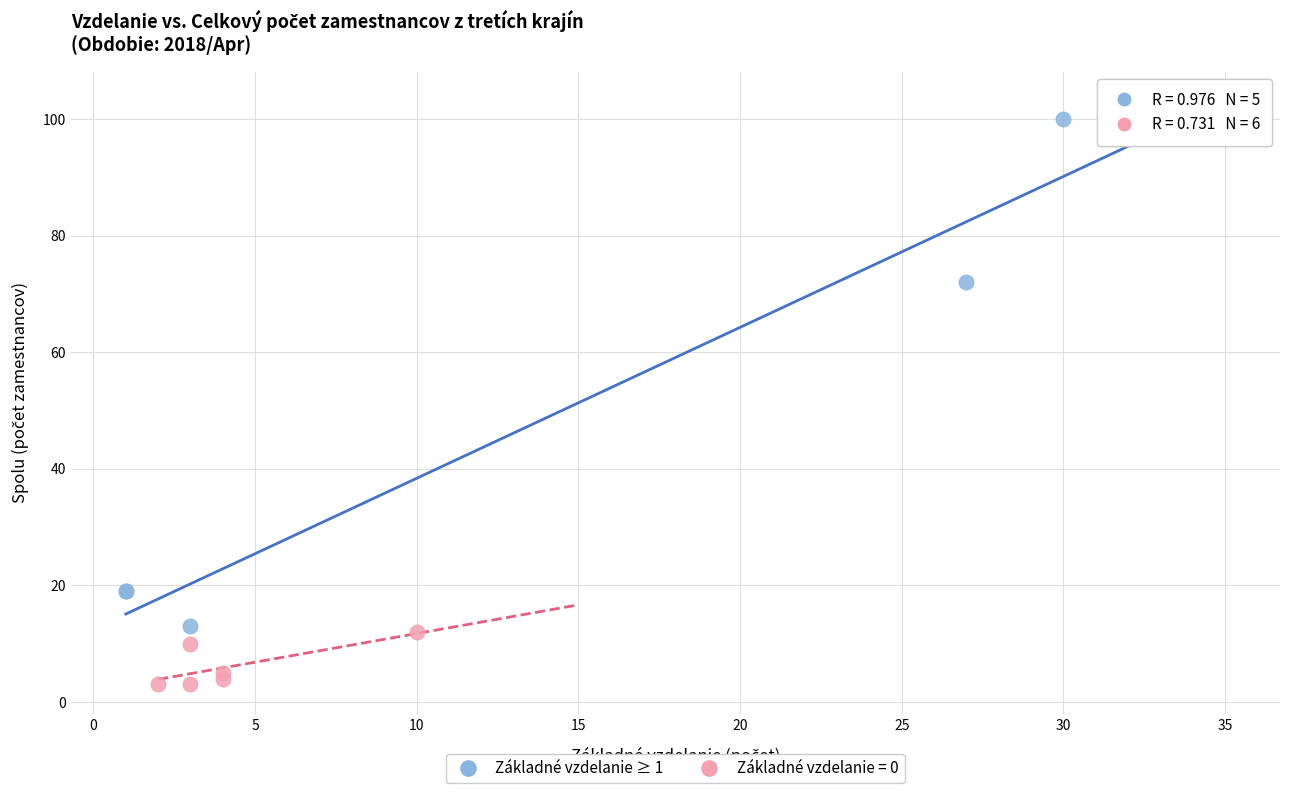

Which series reaches the maximum Y coordinate?

Základné vzdelanie ≥ 1